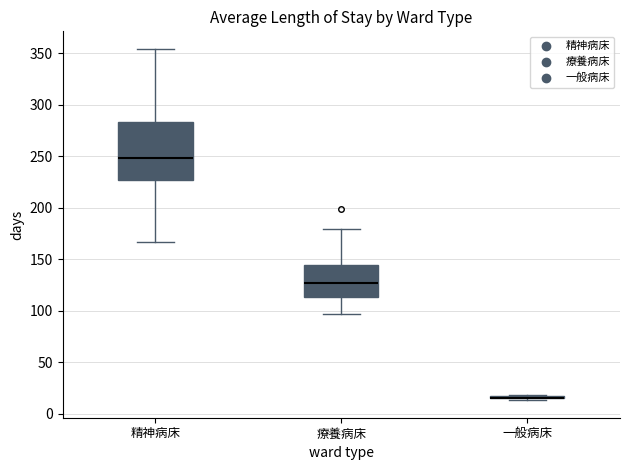

Which box is the tallest, from its lower edge to its upper edge?

精神病床